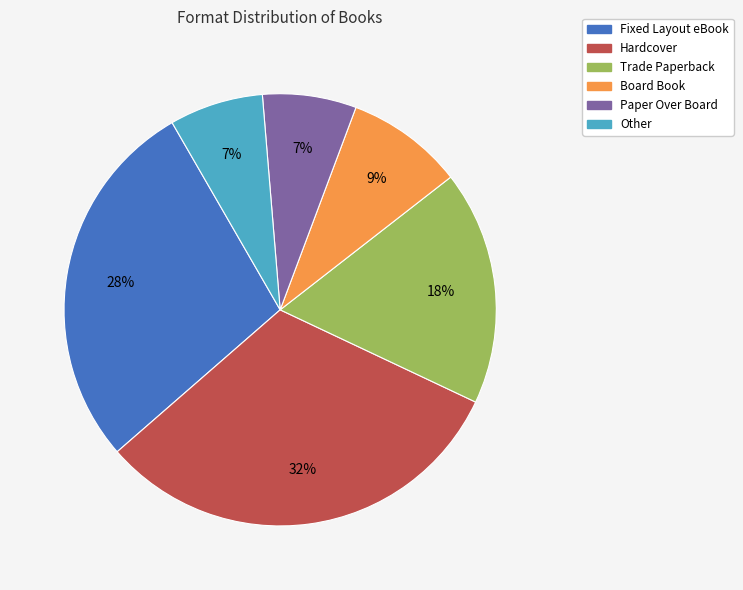

Does any single category account for the majority?

No